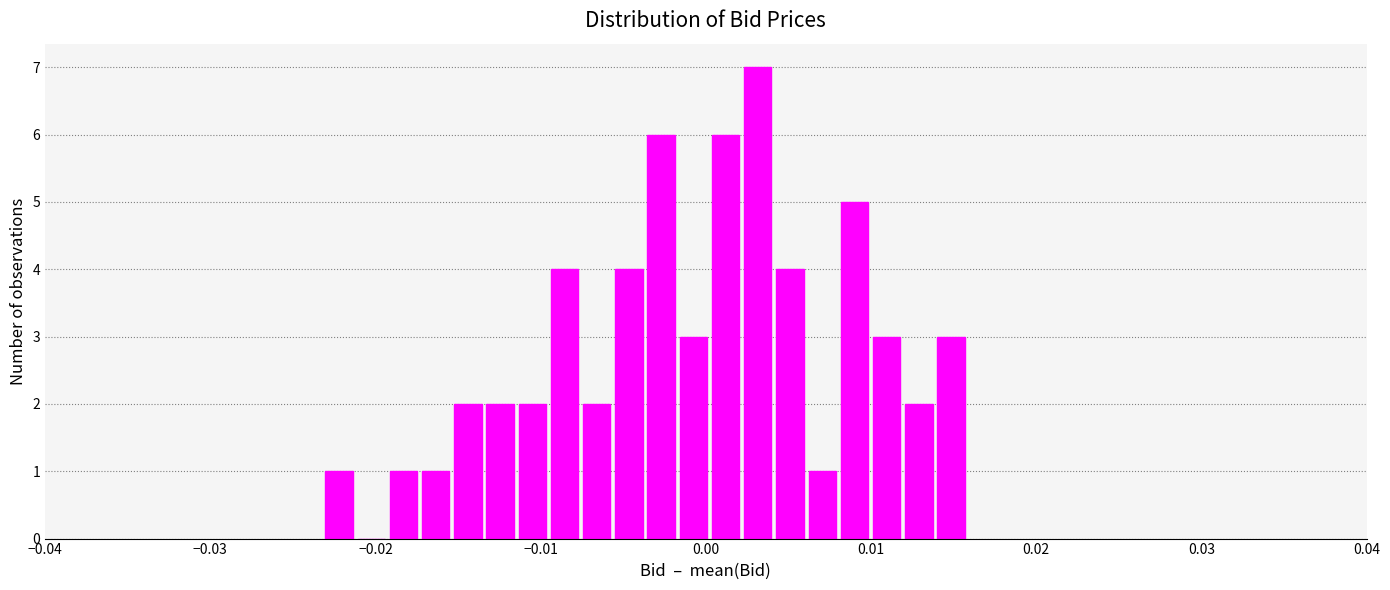

Read against the x-axis, roughly where is the centre of the tallest bar?

0.003